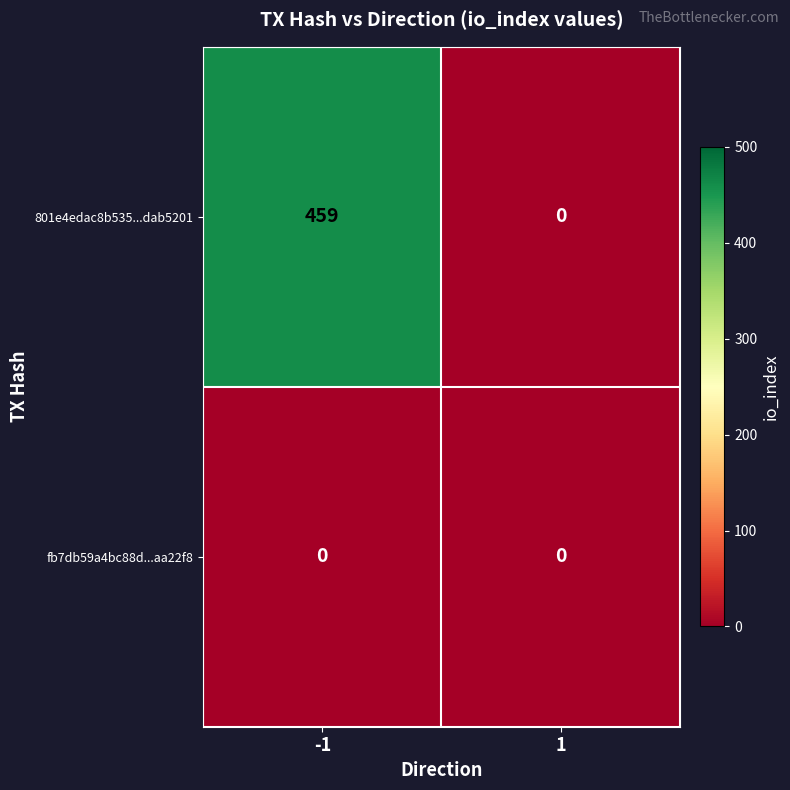

Is it true that 801e4edac8b535...dab5201 equals 0 at 1?

True